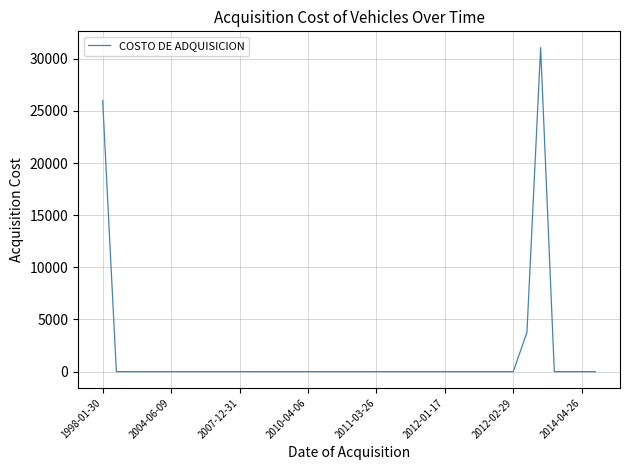

Count the number of data series in this chart.

1